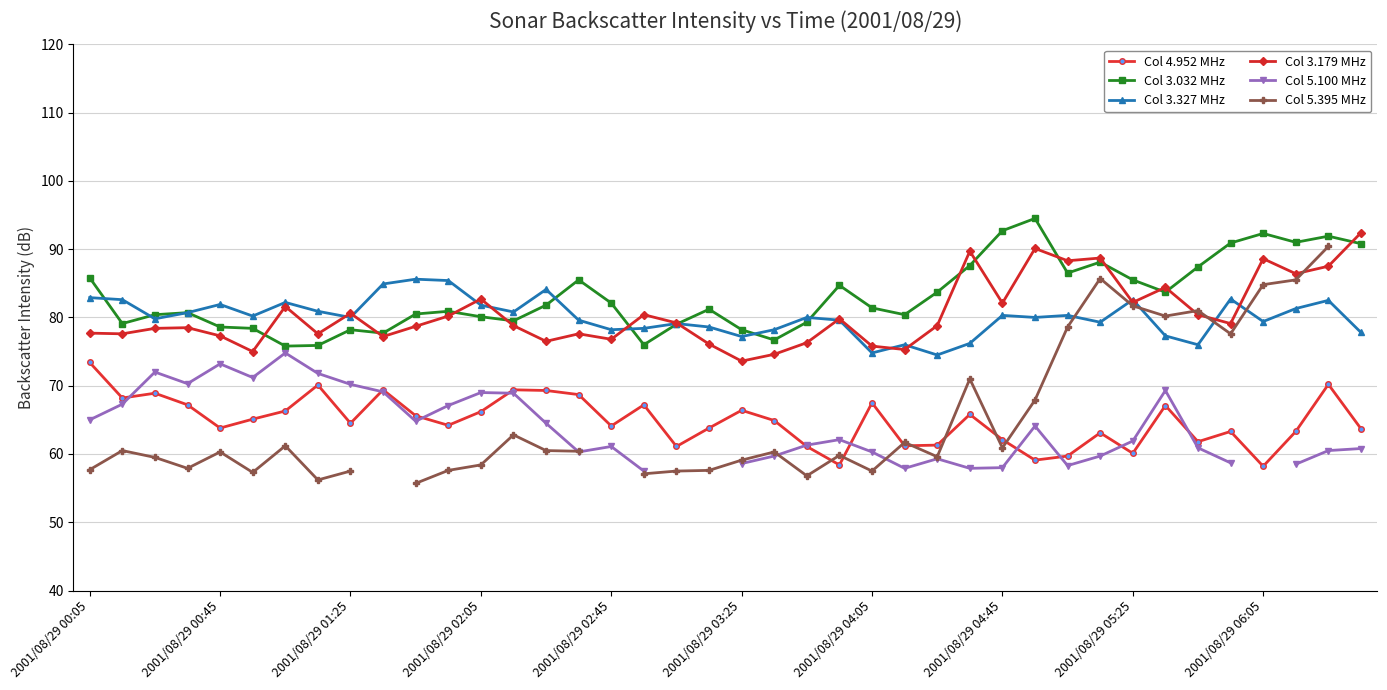

True or false: Col 4.952 MHz and Col 3.032 MHz intersect in this chart.

False